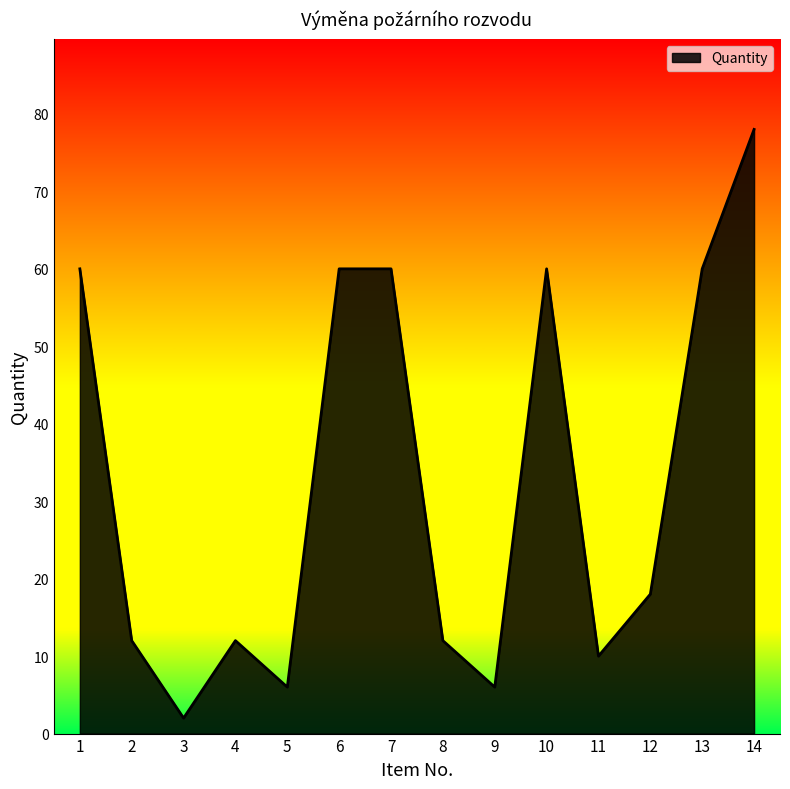

What is the ratio of the value at 5 to the value at 12?

0.3